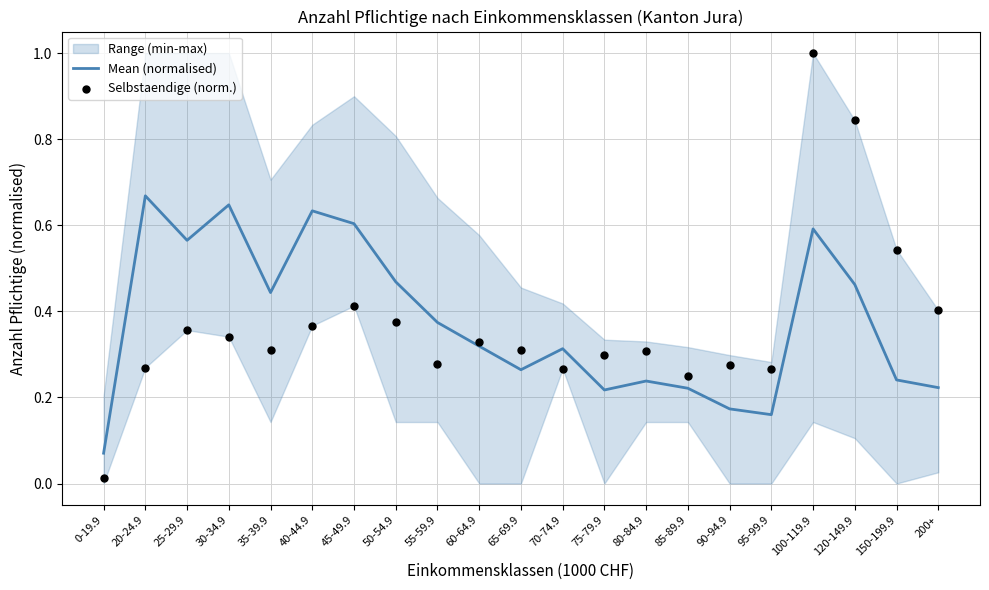

The value of Mean (normalised) at 25-29.9 is 0.8. True or false?

False